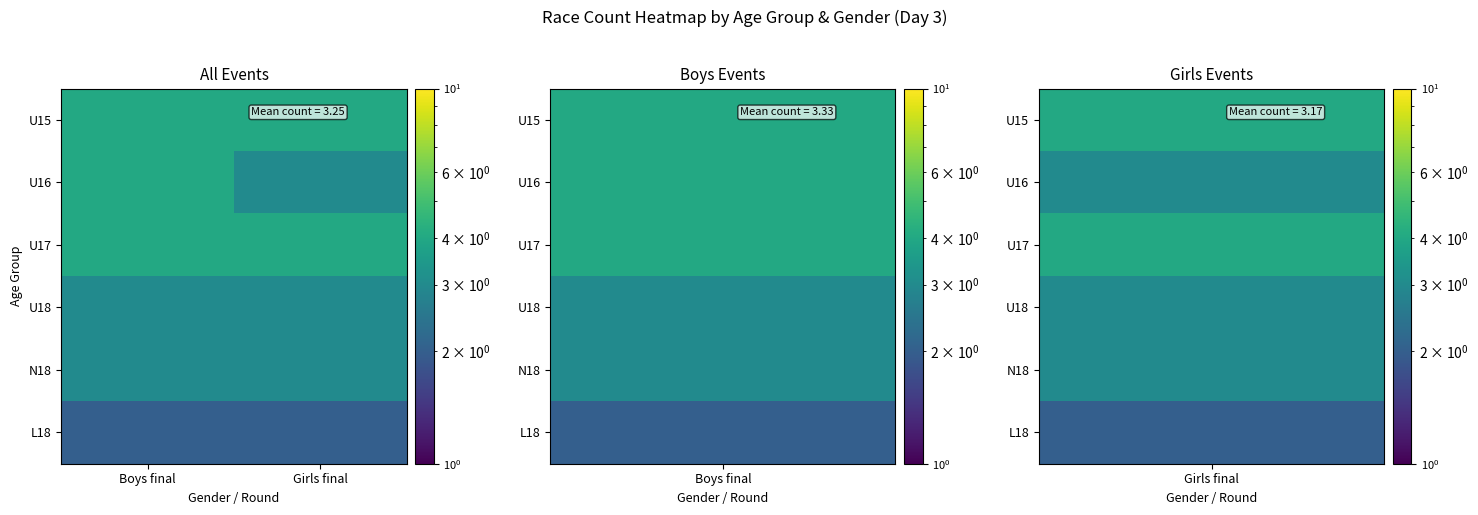

At which category is the sum across all series the highest?

Boys final